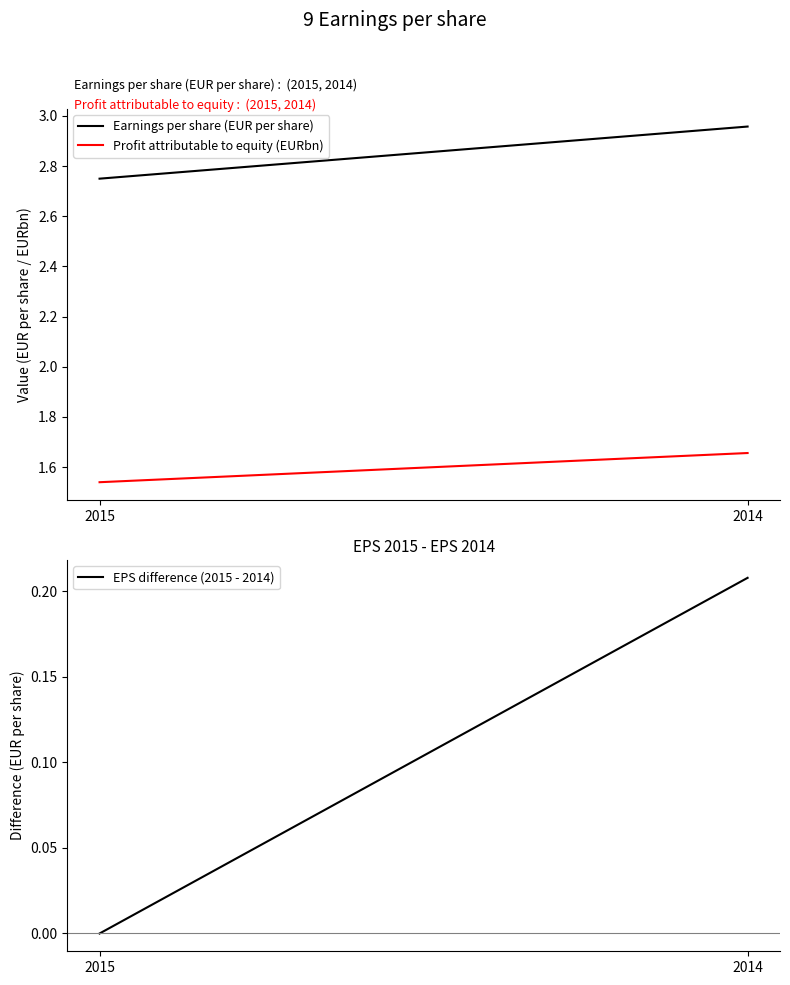

Count the Profit attributable to equity (EURbn) values in the range 1 to 2.

2